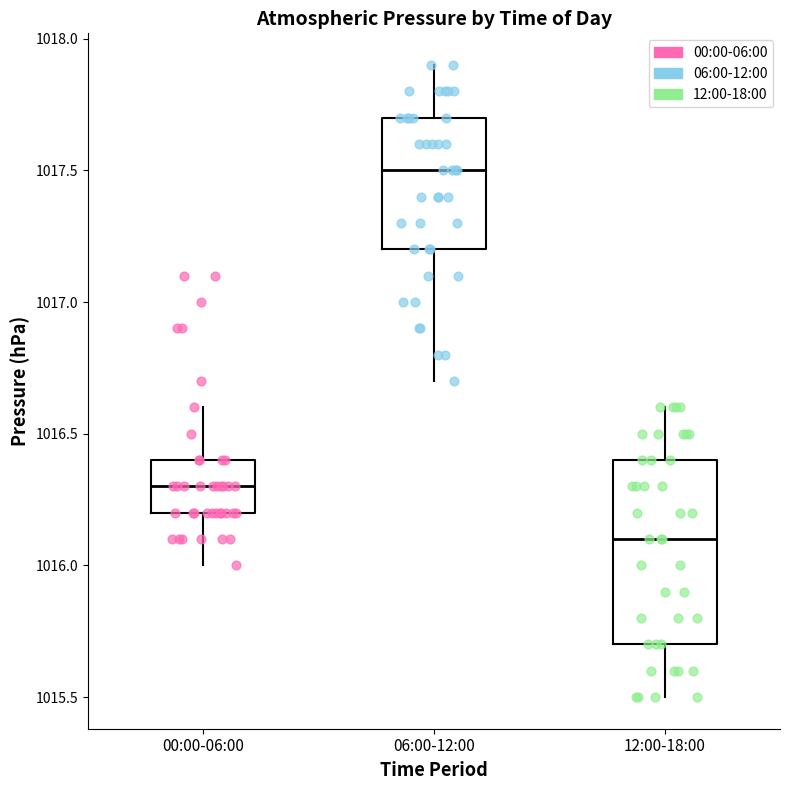

Which box is the tallest, from its lower edge to its upper edge?

12:00-18:00